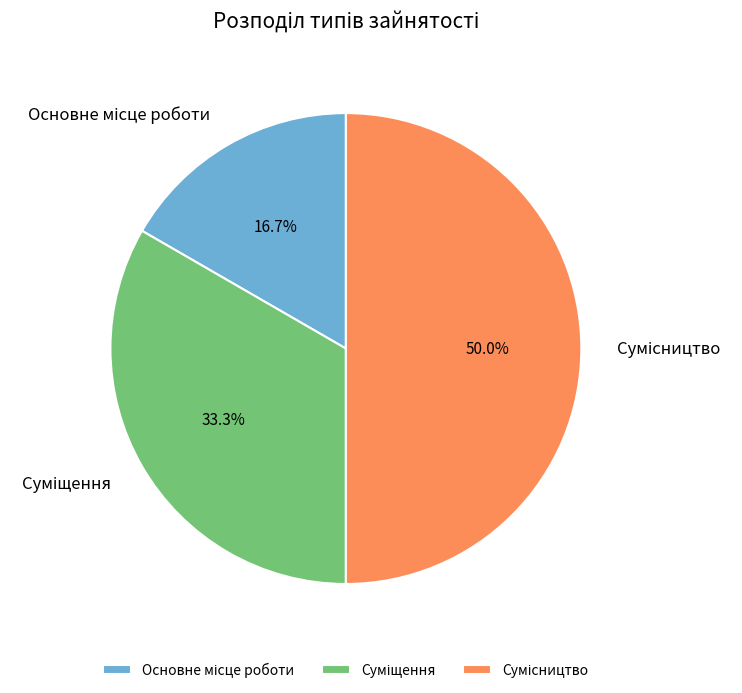

What is the total percentage of Сумісництво and Суміщення?

83.3%